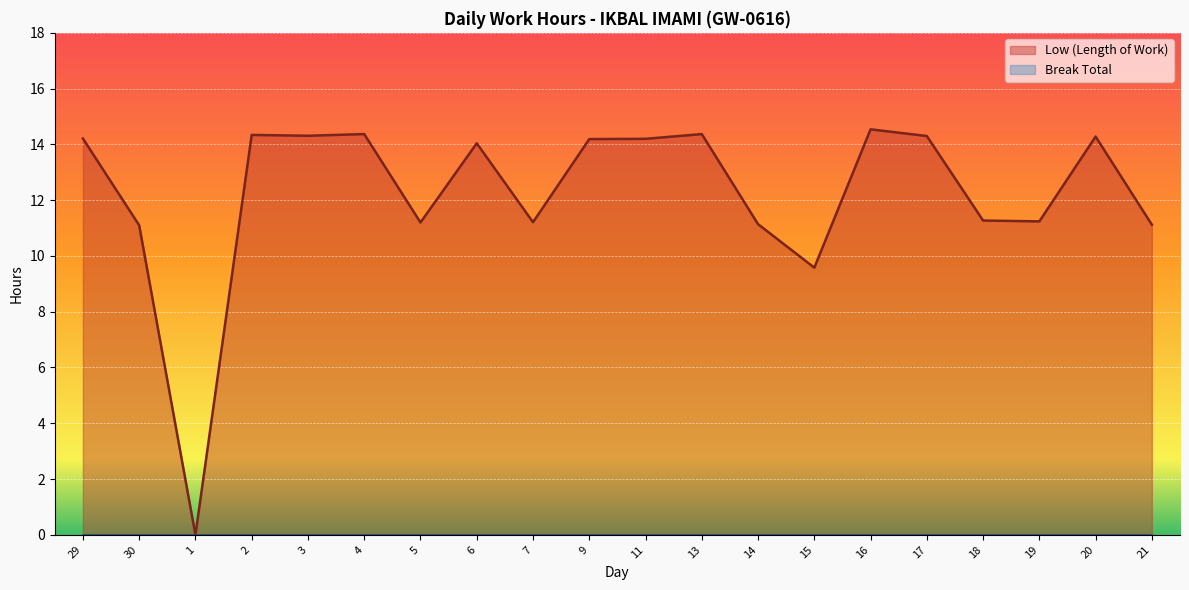

How many values are above zero?

19